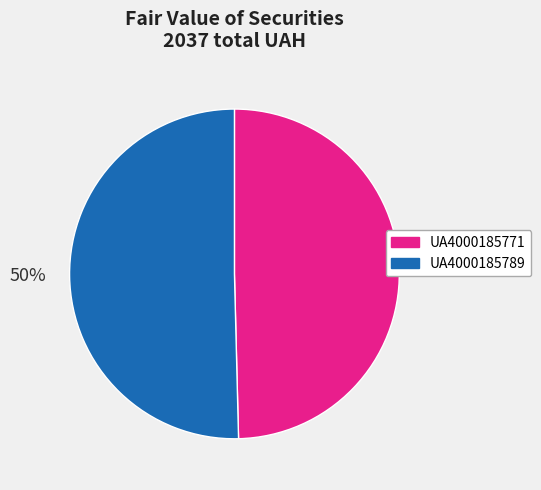

Is the sum of UA4000185771 and UA4000185789 greater than half?

Yes